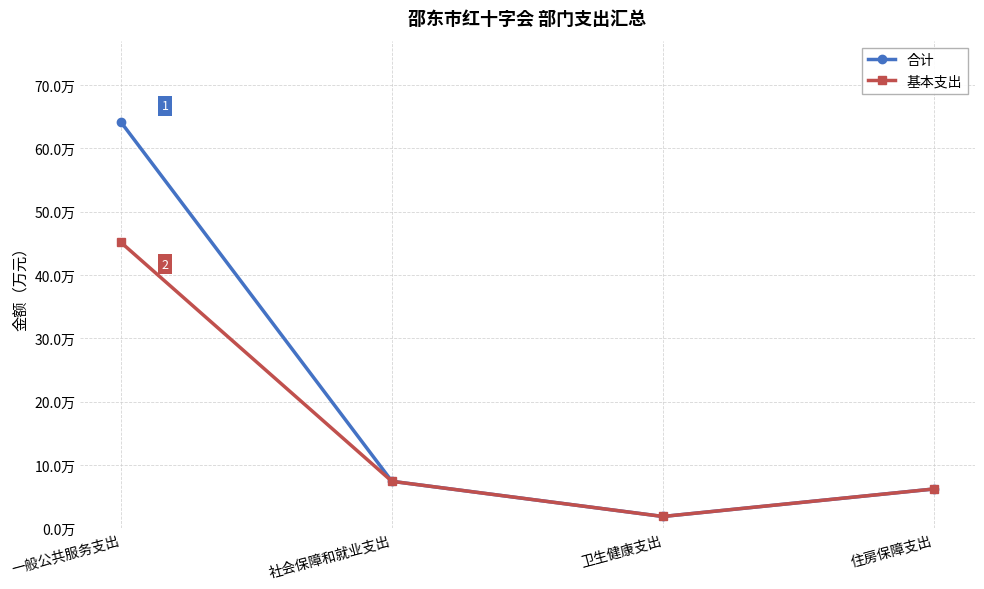

What is the highest value of the 合计 series?

64.1